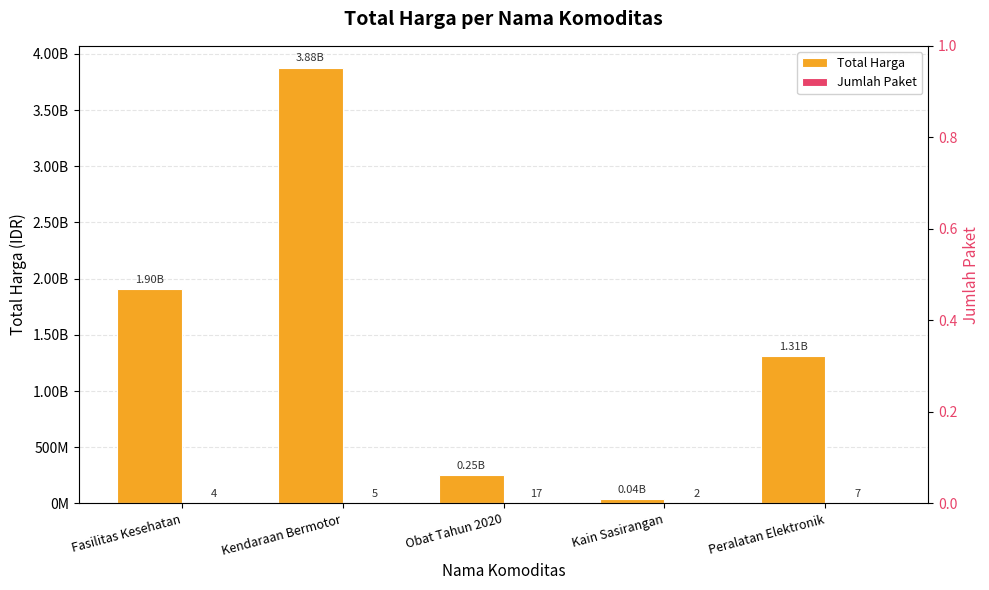

Is the value of Jumlah Paket at Fasilitas Kesehatan greater than the value of Total Harga at Kendaraan Bermotor?

No